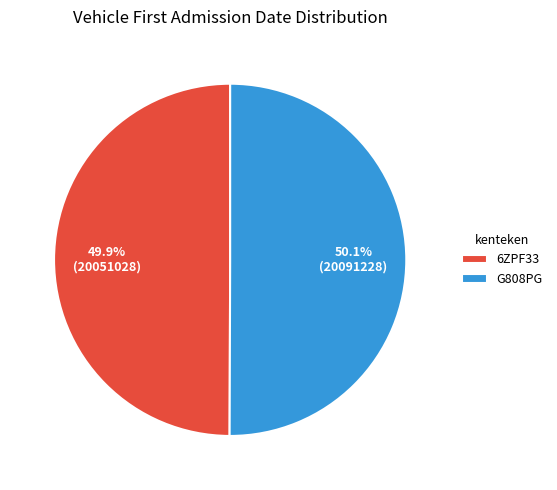

Approximately how many times larger is the value at G808PG compared to 6ZPF33?

1.0